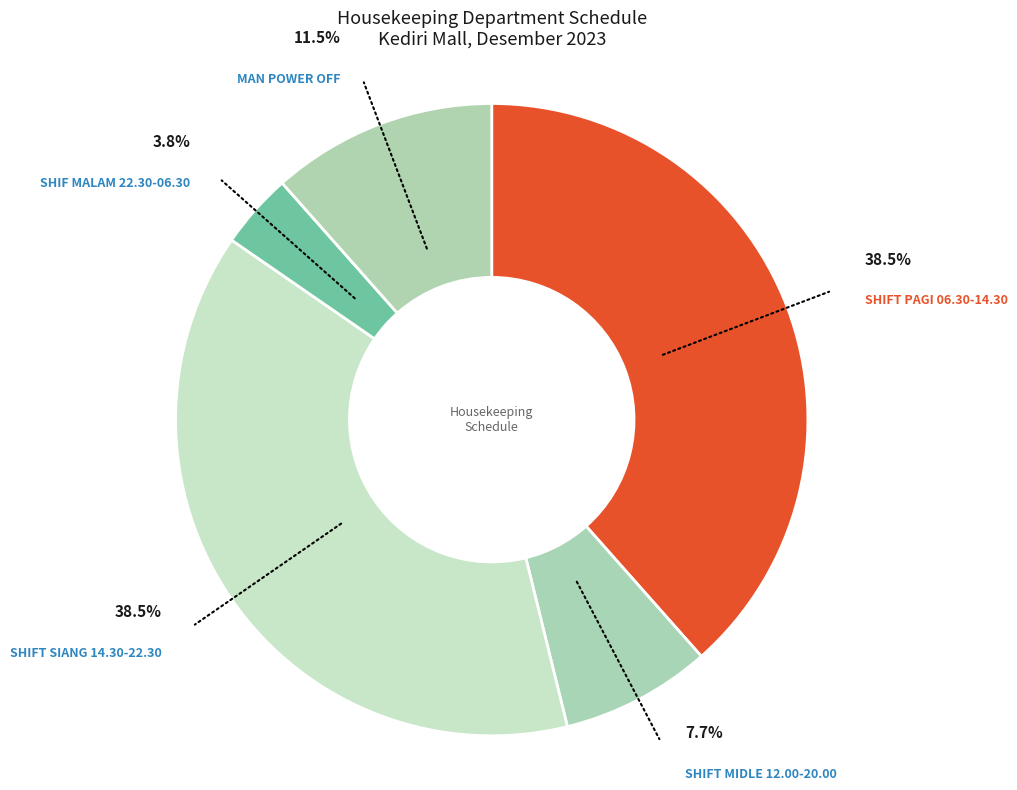

How many slices are in this pie chart?

5